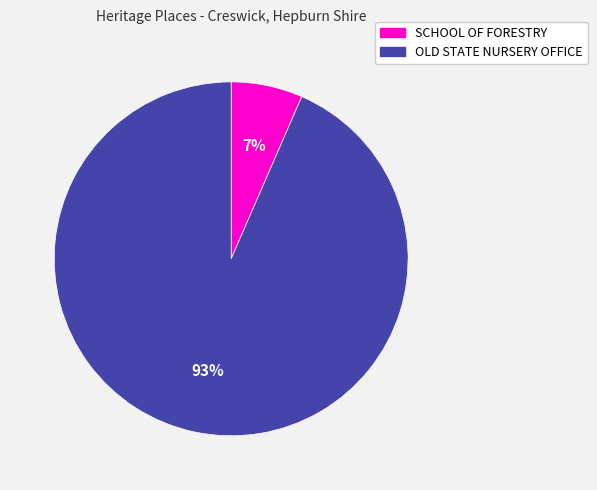

Is the sum of SCHOOL OF FORESTRY and OLD STATE NURSERY OFFICE greater than half?

Yes